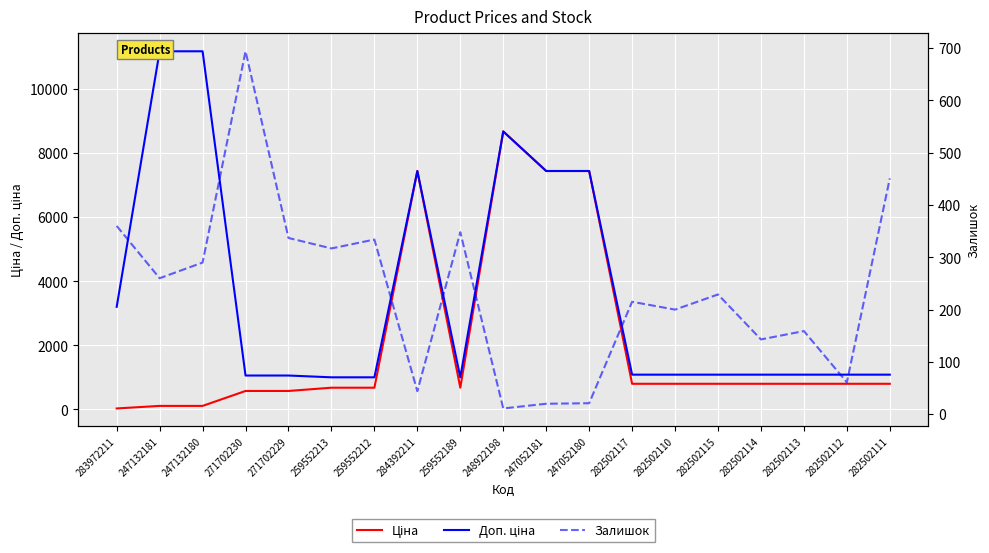

How many interior local peaks does the Ціна series have?

2